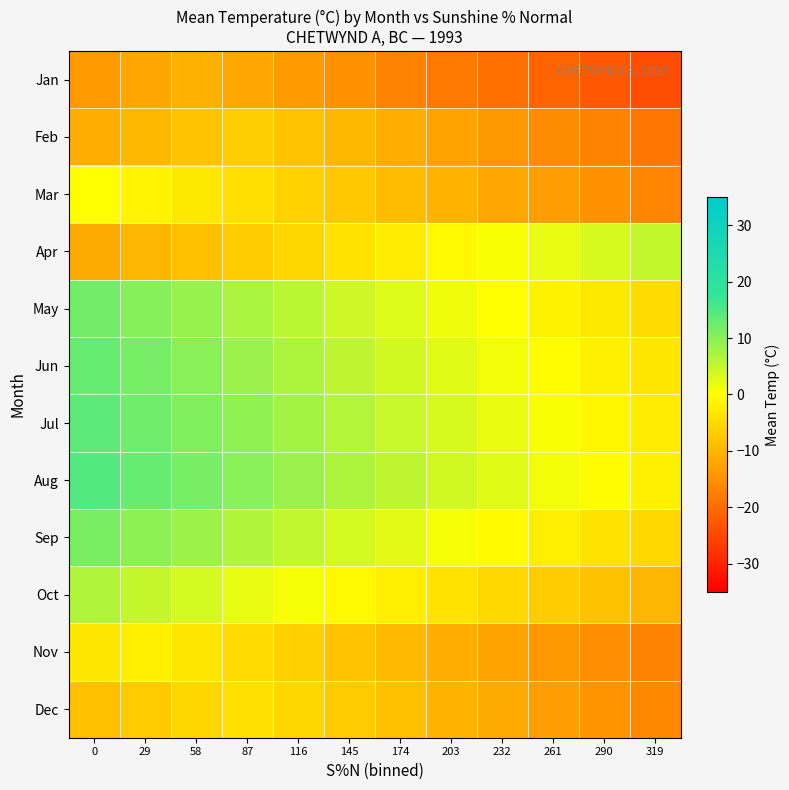

Count the number of categories in the chart.

12